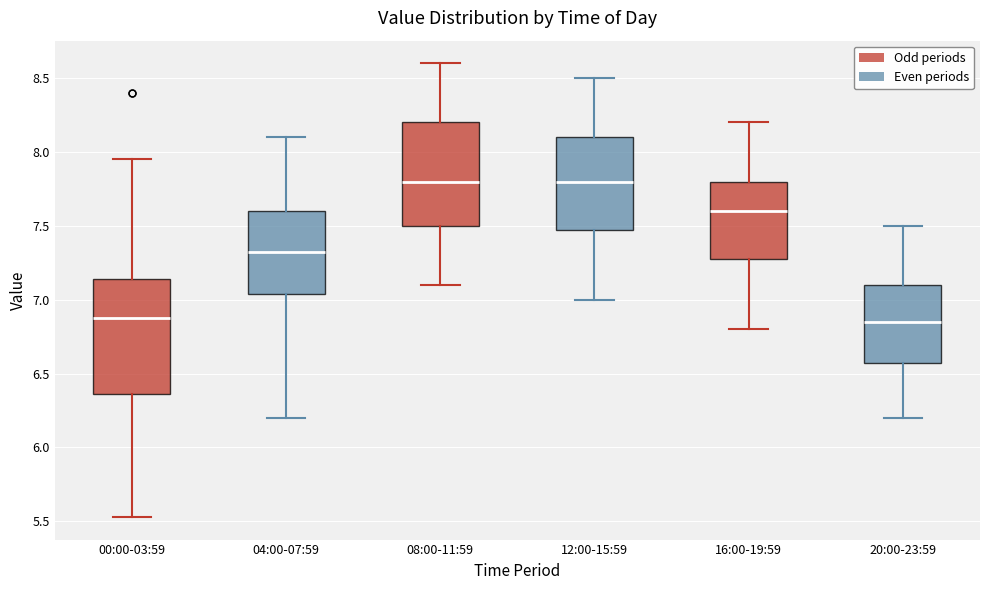

Which box is the tallest, from its lower edge to its upper edge?

00:00-03:59